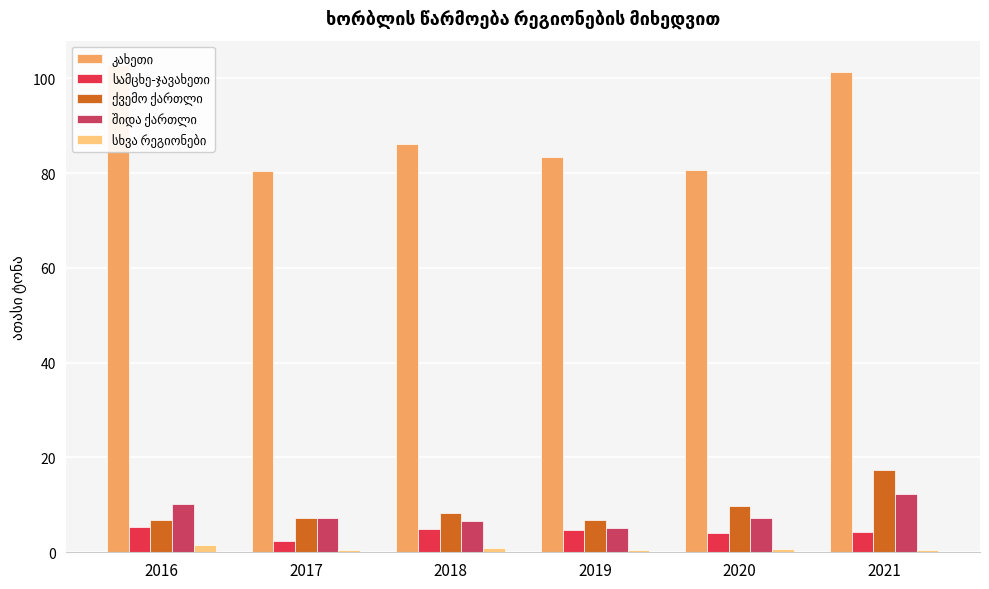

What is the maximum value shown in the chart?

102.8